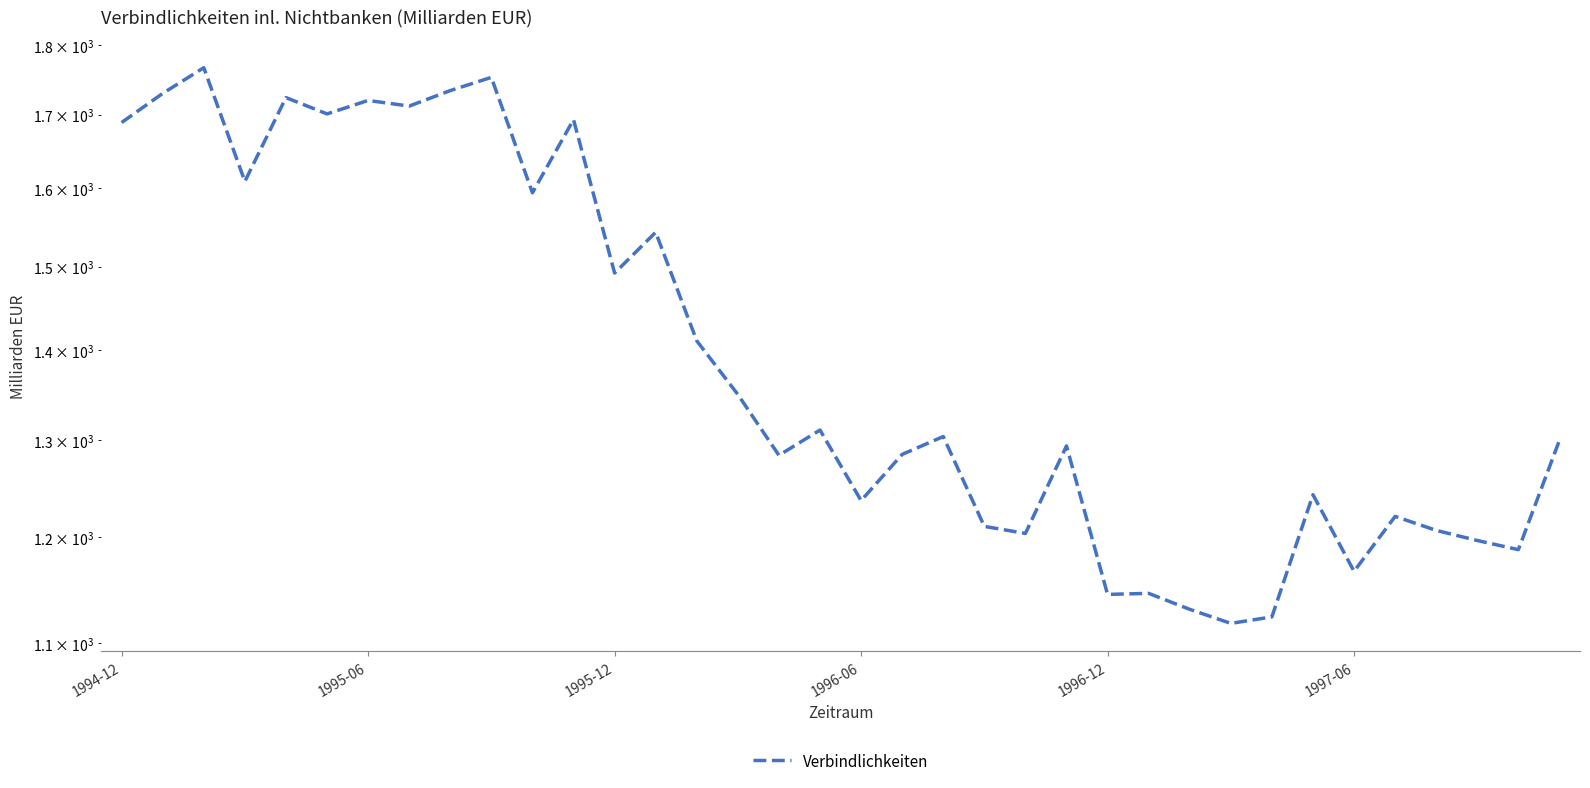

Between 13 and 8, which is larger?

8